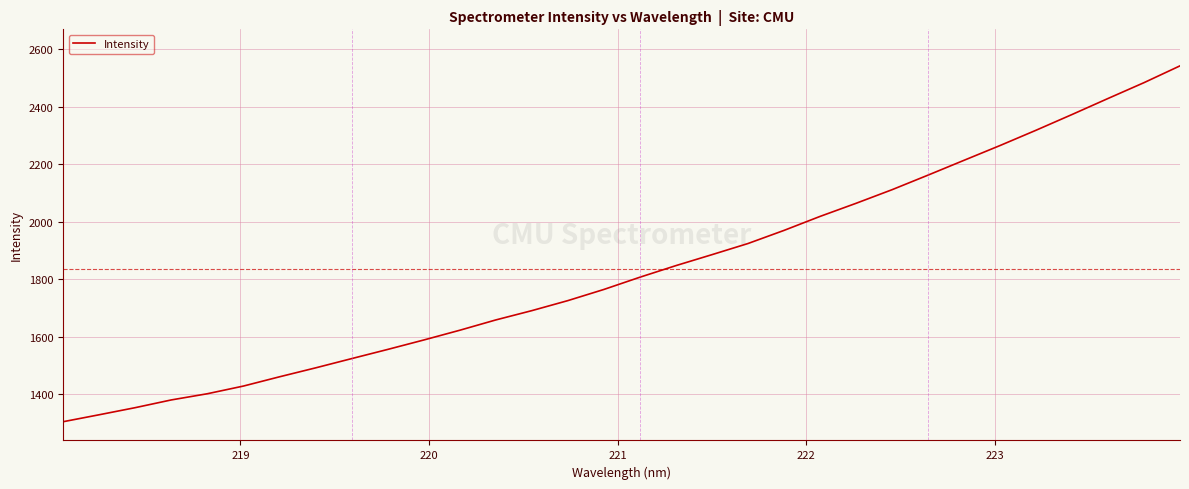

What is the average value?

1833.8